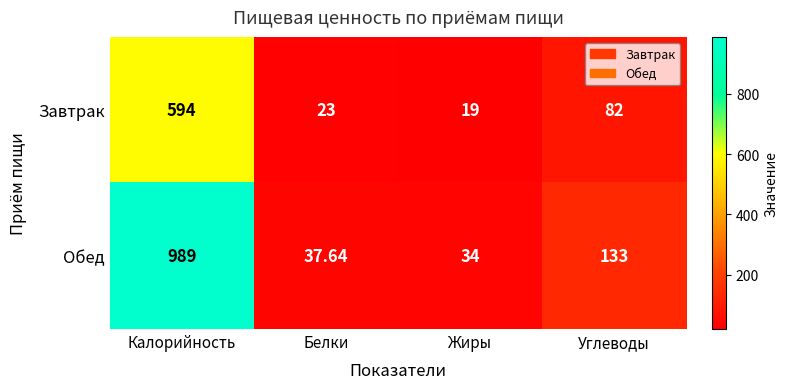

How many distinct data groups are displayed?

2